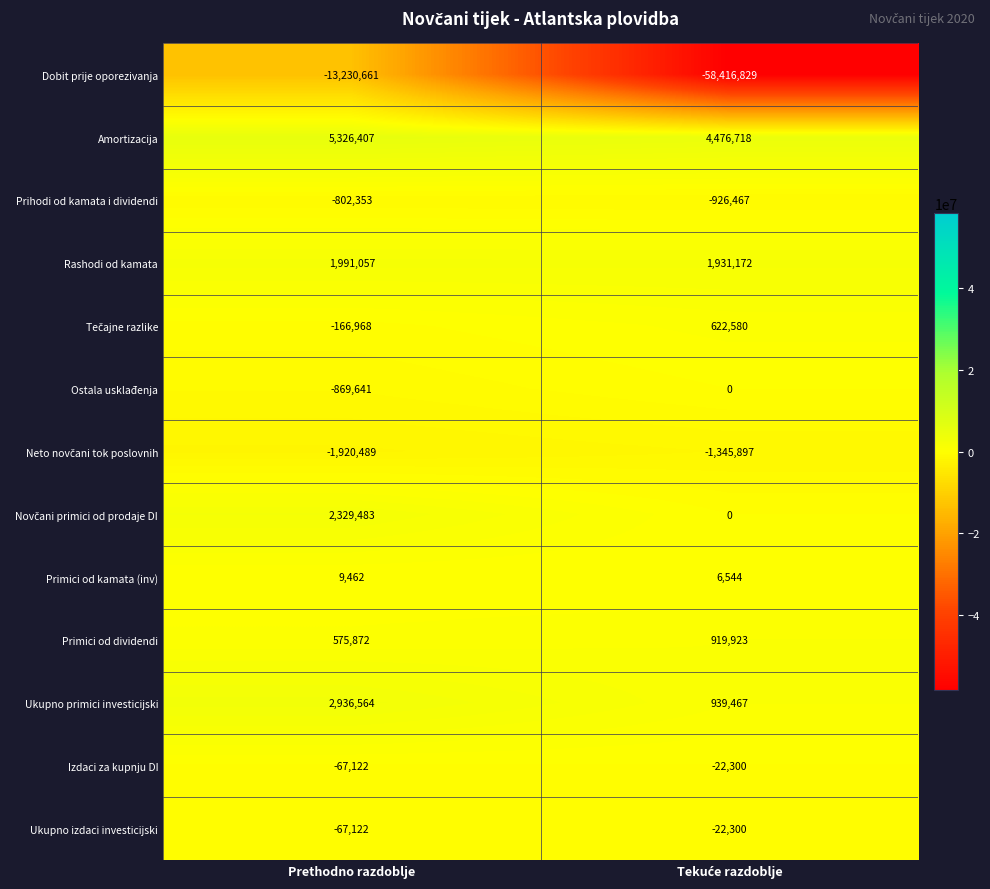

How many values in the Ukupno izdaci investicijski series are below -22300?

1